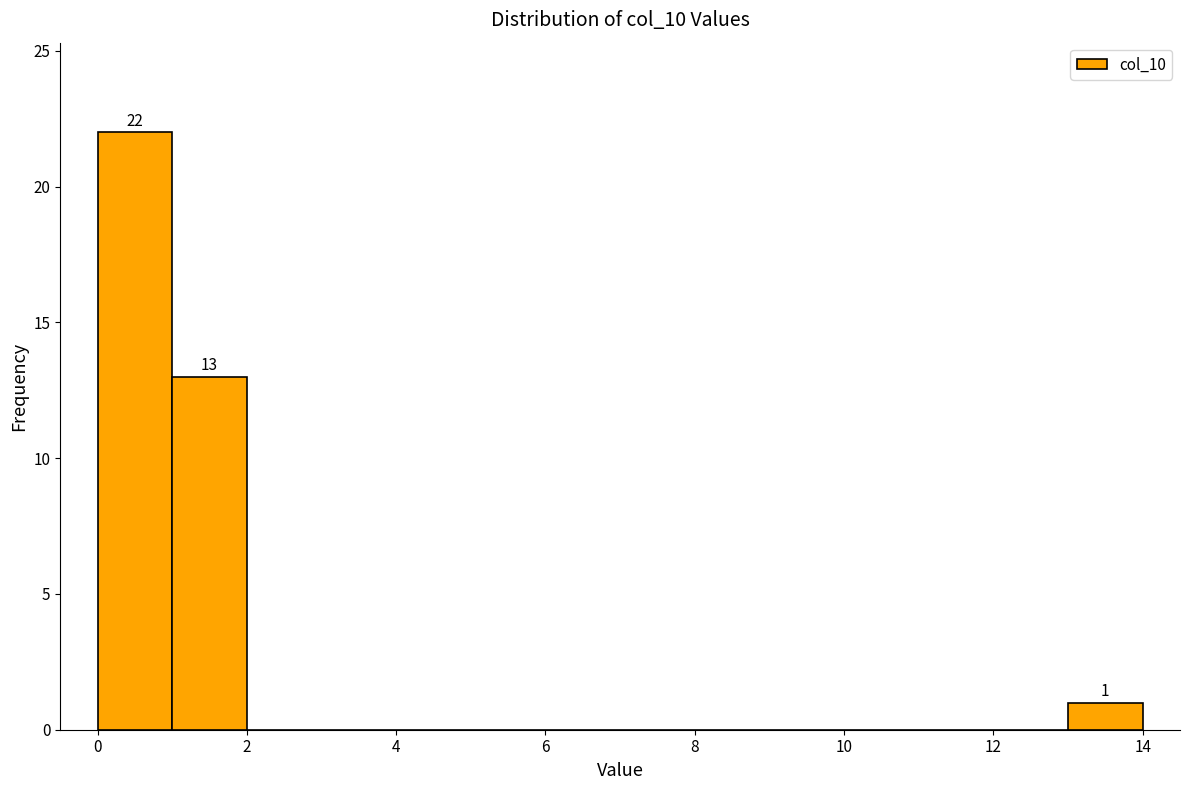

Which range on the x-axis has the tallest bar?

0 to 1